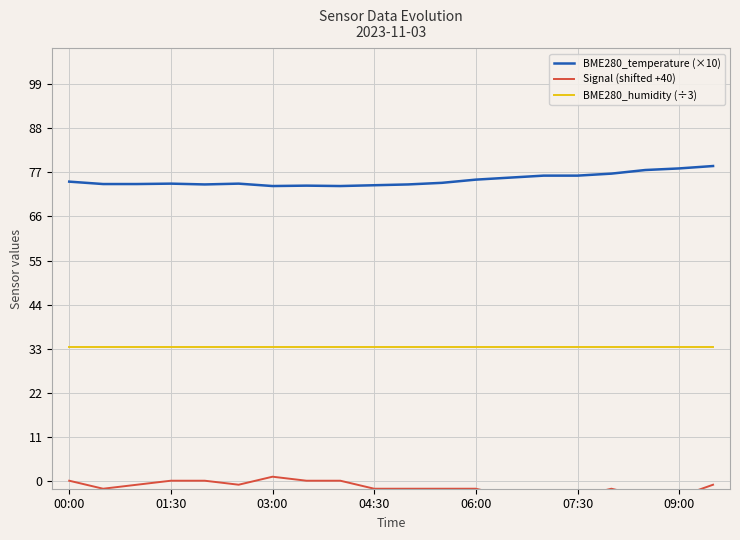

What is the total value across all series at 10?

105.3